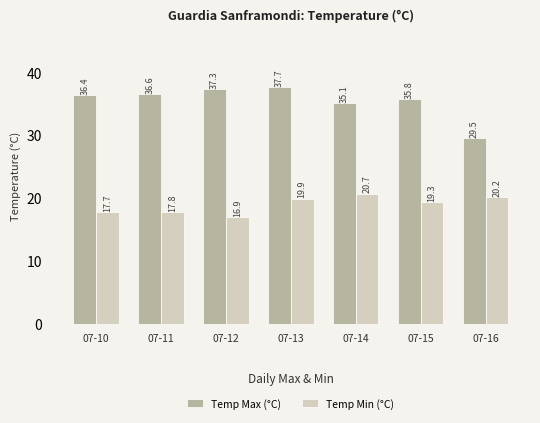

At which label does Temp Max (°C) reach its minimum?

07-16